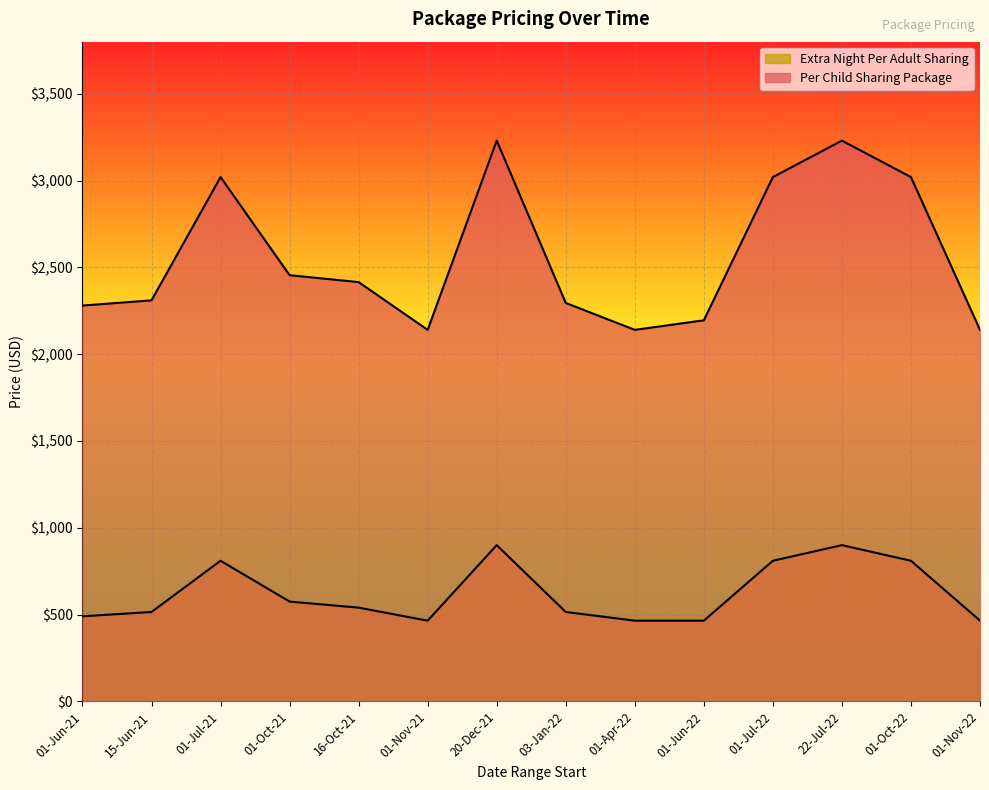

How many data points in Per Child Sharing Package are above 2415?

6